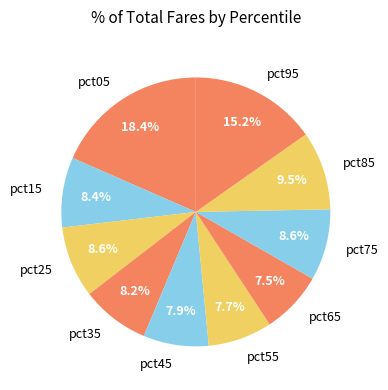

How many segments does this pie chart have?

10